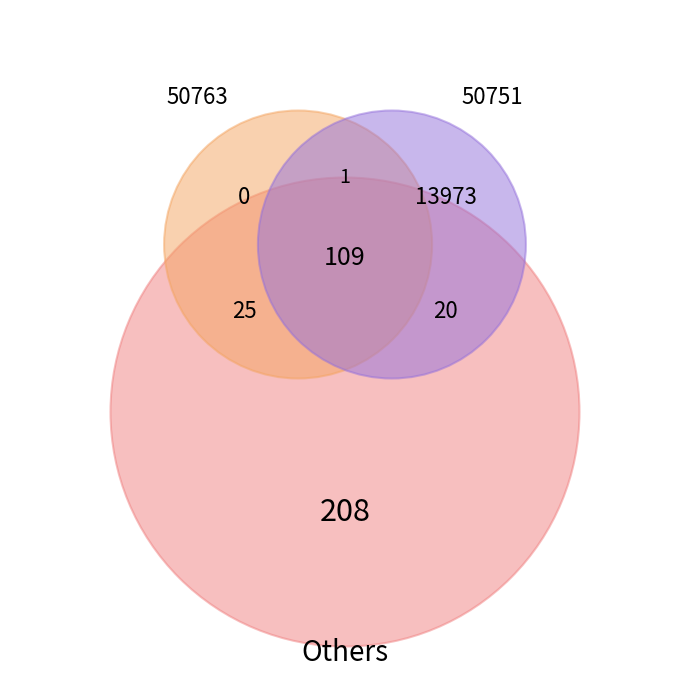

To the nearest percent, what percentage of the pie is 50751?

100%